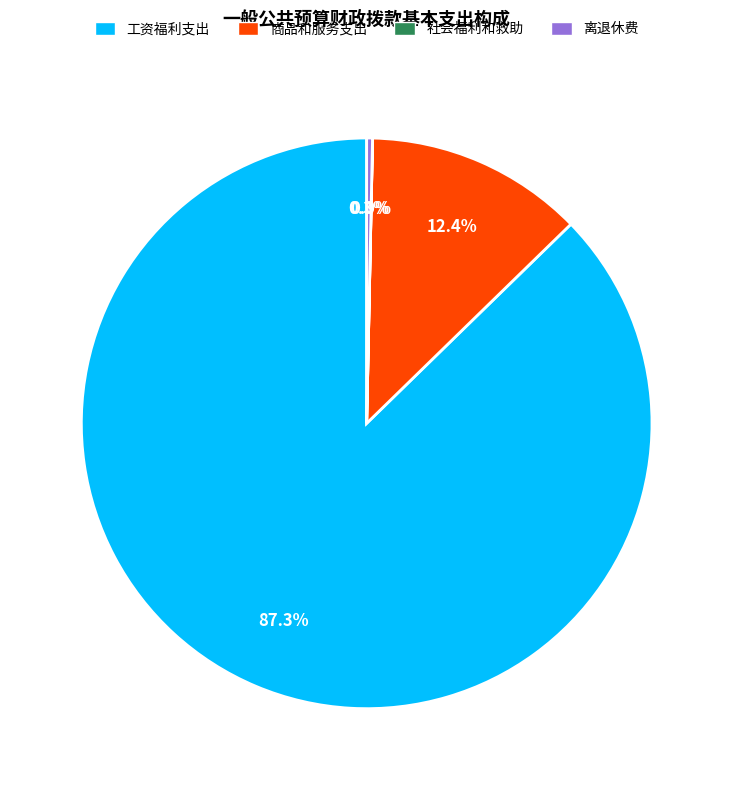

What portion of the pie excludes 工资福利支出?

12.7%